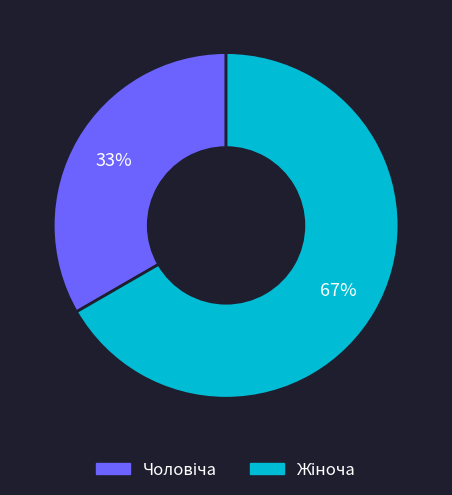

To the nearest percent, what is the average slice percentage?

50%